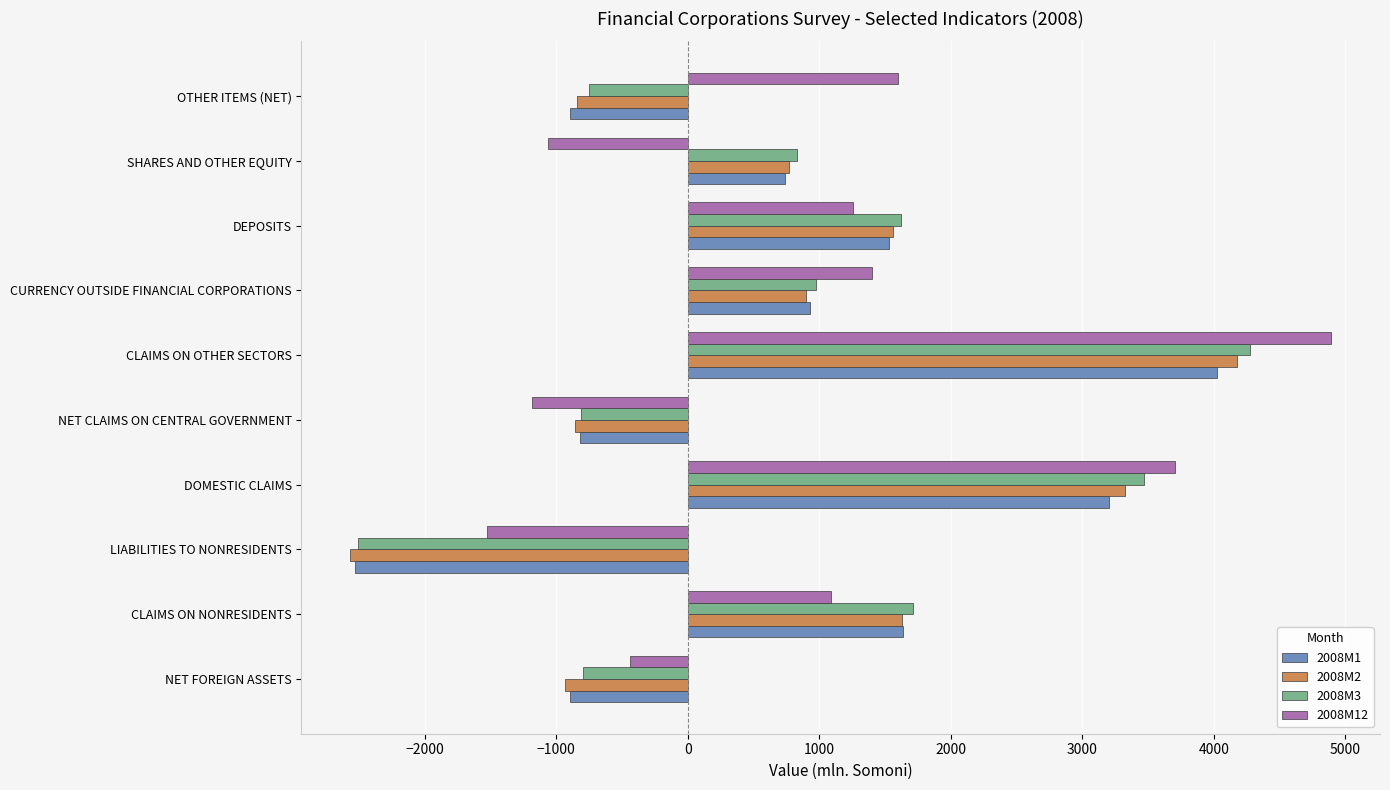

Is it true that 2008M2 equals -855.5 at NET CLAIMS ON CENTRAL GOVERNMENT?

True